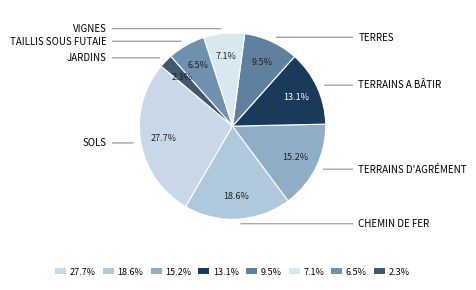

How many slices are in this pie chart?

8